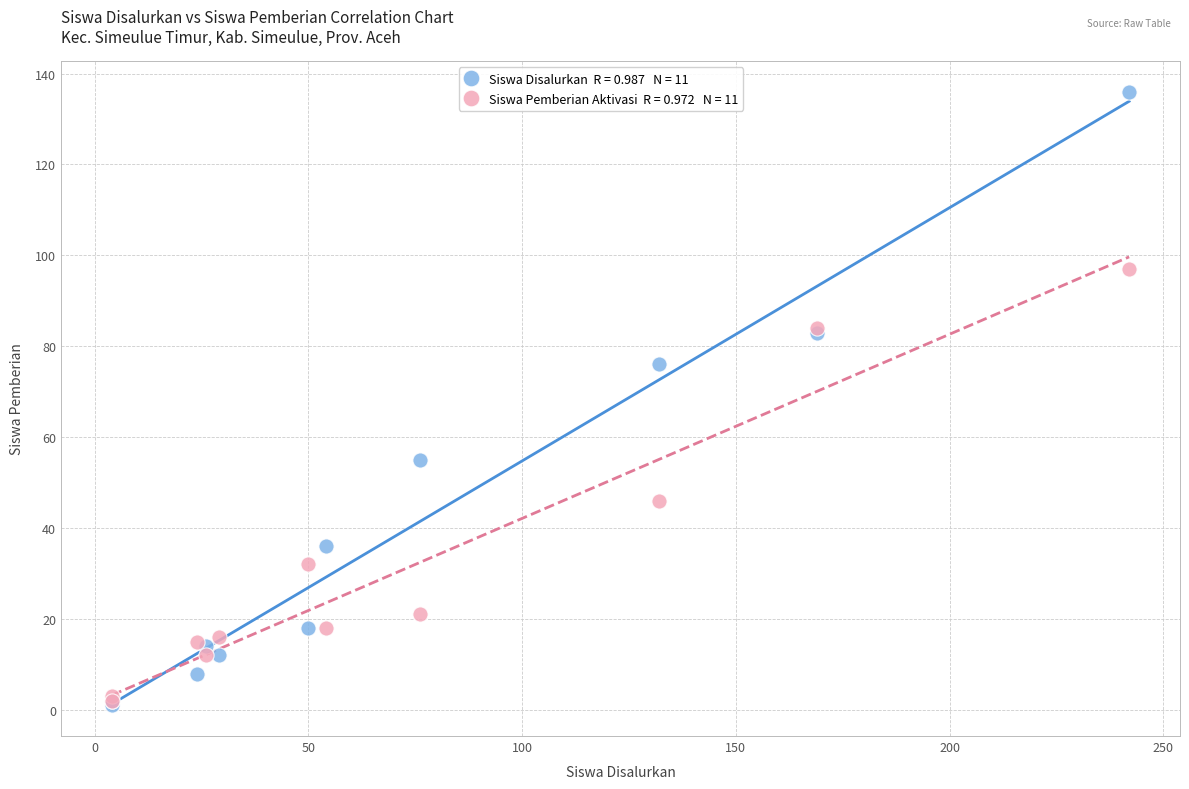

Across all series, what Y value is closest to 68?

76